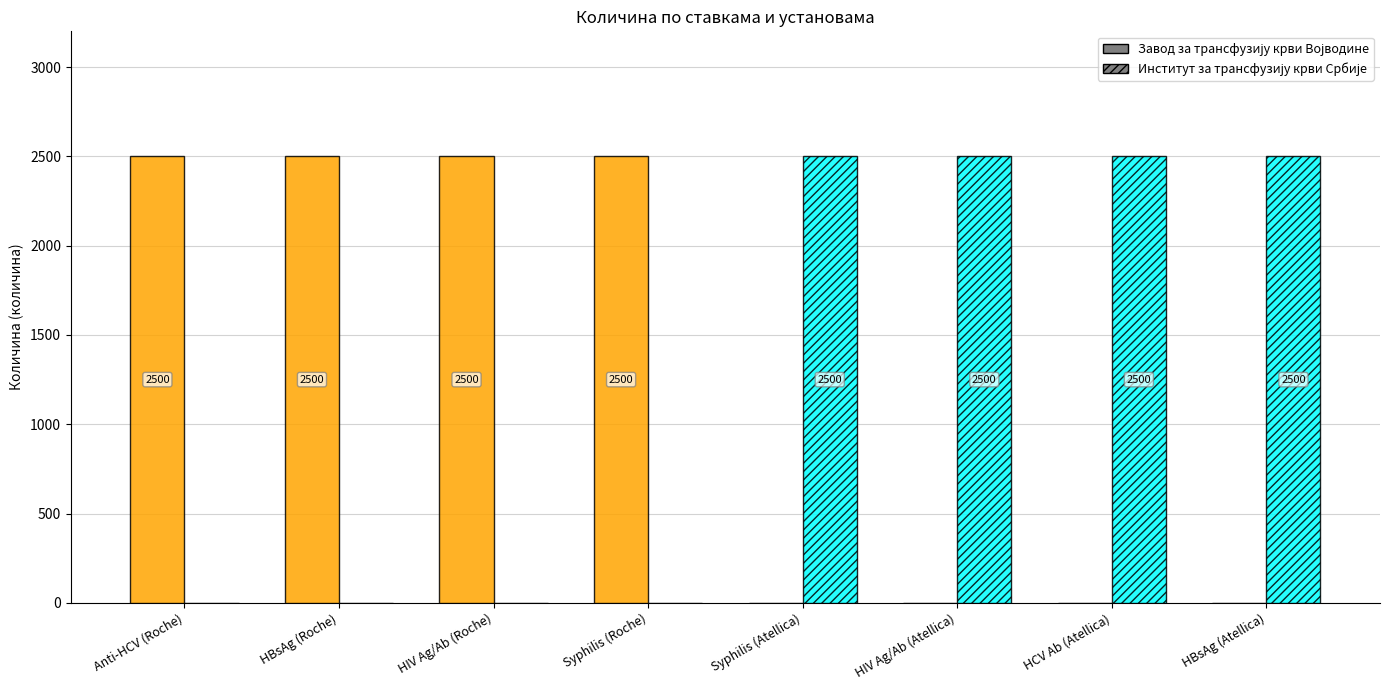

What is the maximum value shown in the chart?

2500